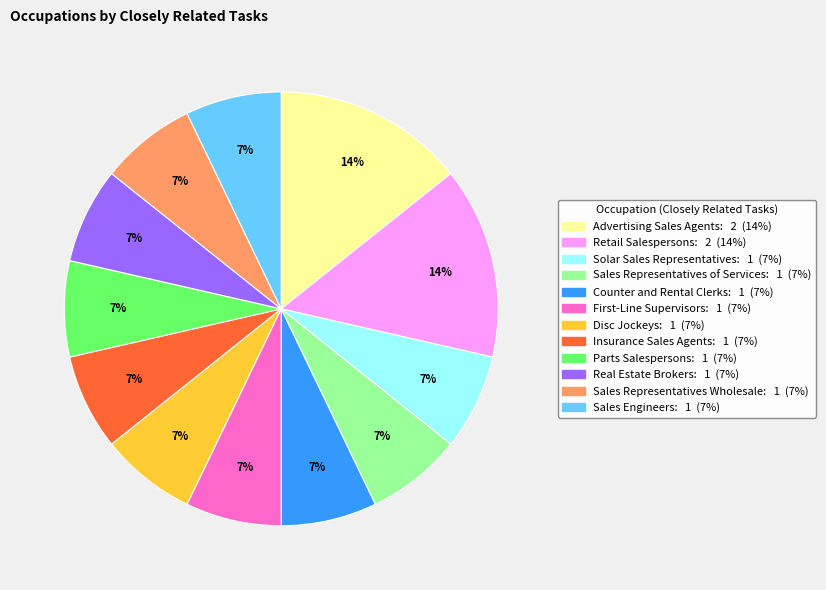

Count the number of slices in the pie.

12